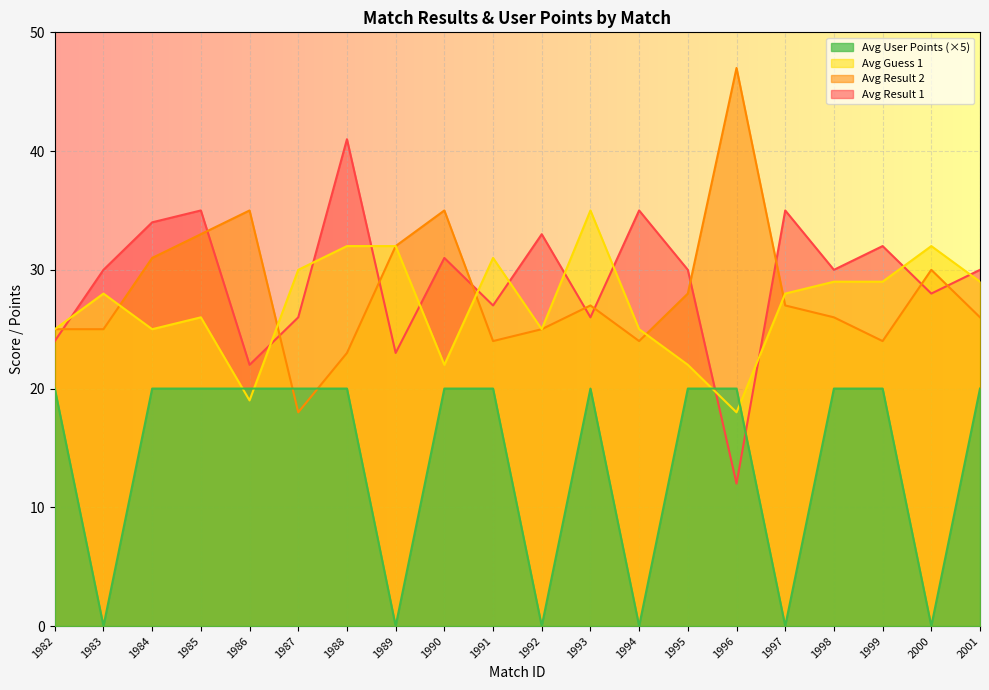

Reading left to right, transcribe all the data shown in this chart.

avg_result1: 1982=24	1983=30	1984=34	1985=35	1986=22	1987=26	1988=41	1989=23	1990=31	1991=27	1992=33	1993=26	1994=35	1995=30	1996=12	1997=35	1998=30	1999=32	2000=28	2001=30
avg_result2: 1982=25	1983=25	1984=31	1985=33	1986=35	1987=18	1988=23	1989=32	1990=35	1991=24	1992=25	1993=27	1994=24	1995=28	1996=47	1997=27	1998=26	1999=24	2000=30	2001=26
avg_guess1: 1982=25	1983=28	1984=25	1985=26	1986=19	1987=30	1988=32	1989=32	1990=22	1991=31	1992=25	1993=35	1994=25	1995=22	1996=18	1997=28	1998=29	1999=29	2000=32	2001=29
avg_user_points: 1982=20	1983=0	1984=20	1985=20	1986=20	1987=20	1988=20	1989=0	1990=20	1991=20	1992=0	1993=20	1994=0	1995=20	1996=20	1997=0	1998=20	1999=20	2000=0	2001=20